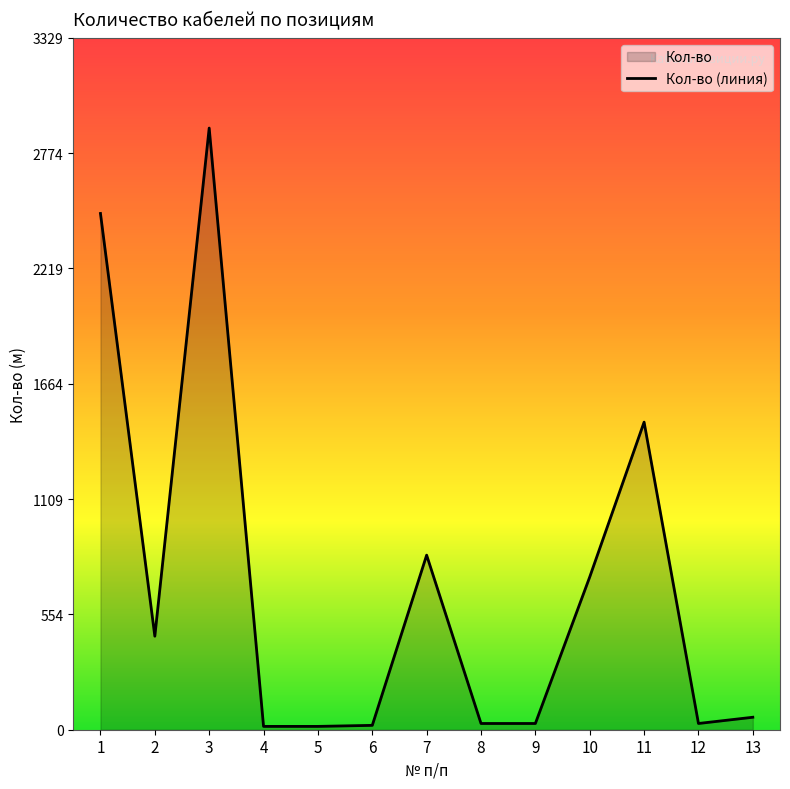

How many points are higher than both their immediate neighbors (excluding endpoints)?

3